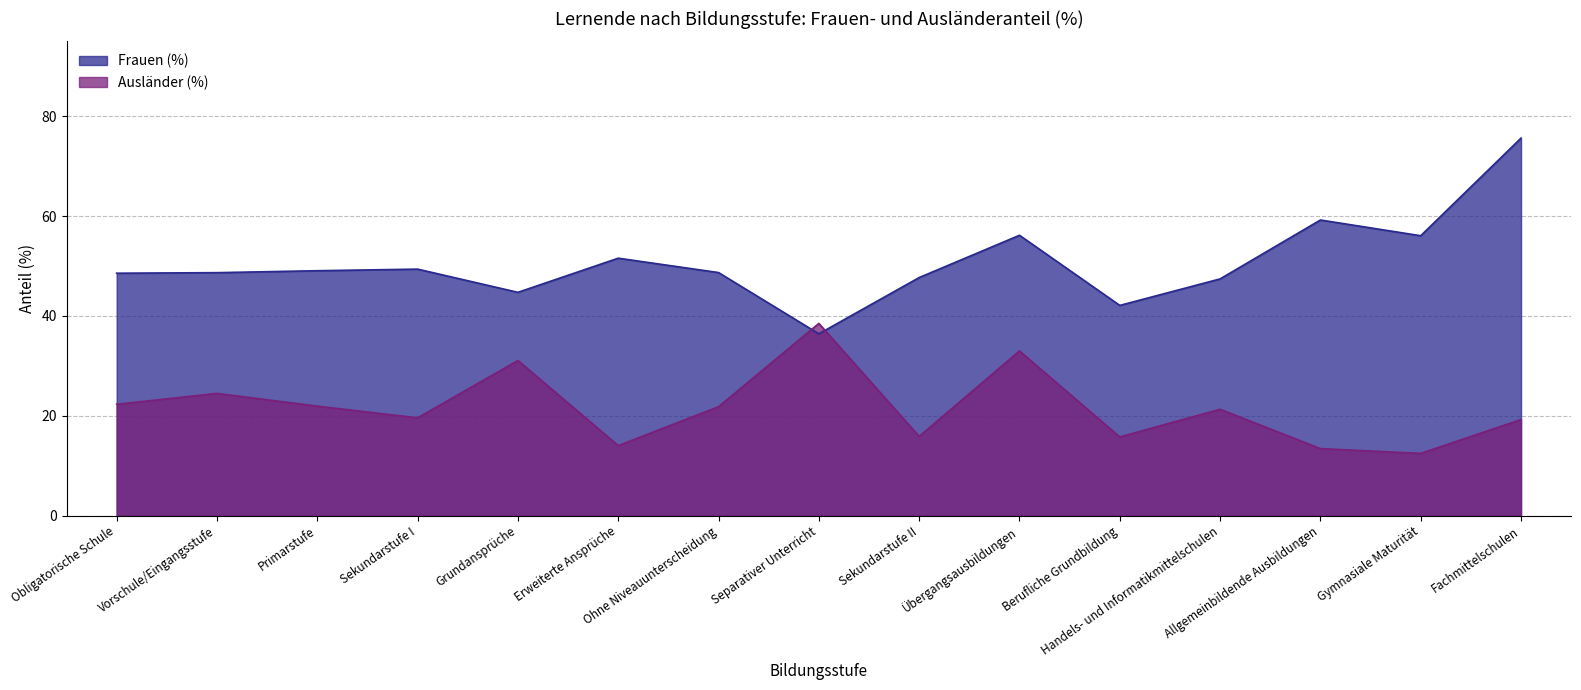

Reading left to right, extract all data points from this chart.

Frauen (%): 48.5	48.7	49.0	49.4	44.7	51.6	48.7	36.4	47.7	56.1	42.1	47.4	59.2	56.1	75.6
Ausländer (%): 22.3	24.5	21.9	19.6	31.1	14.0	21.8	38.5	15.8	33.0	15.8	21.3	13.4	12.4	19.2